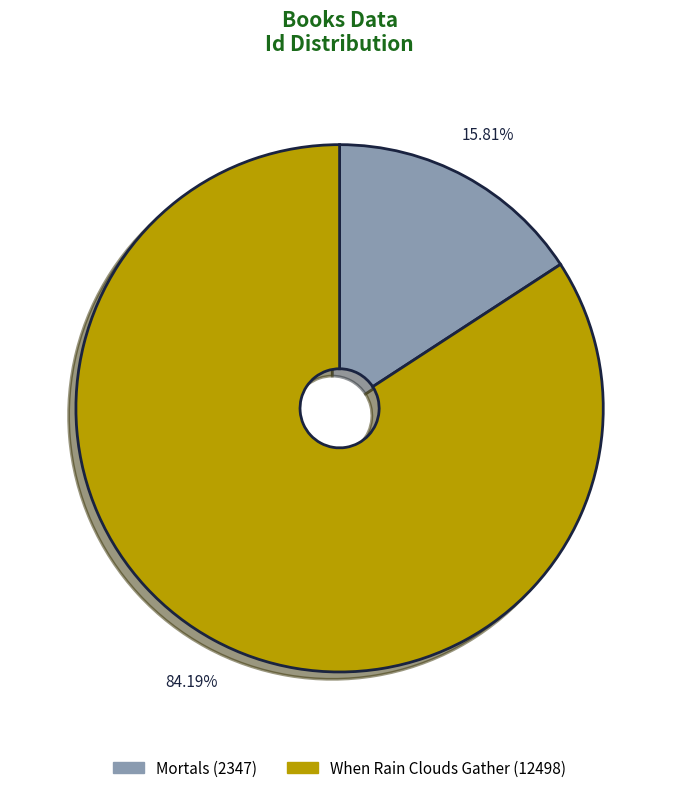

Between When Rain Clouds Gather (12498) and Mortals (2347), which is larger?

When Rain Clouds Gather (12498)